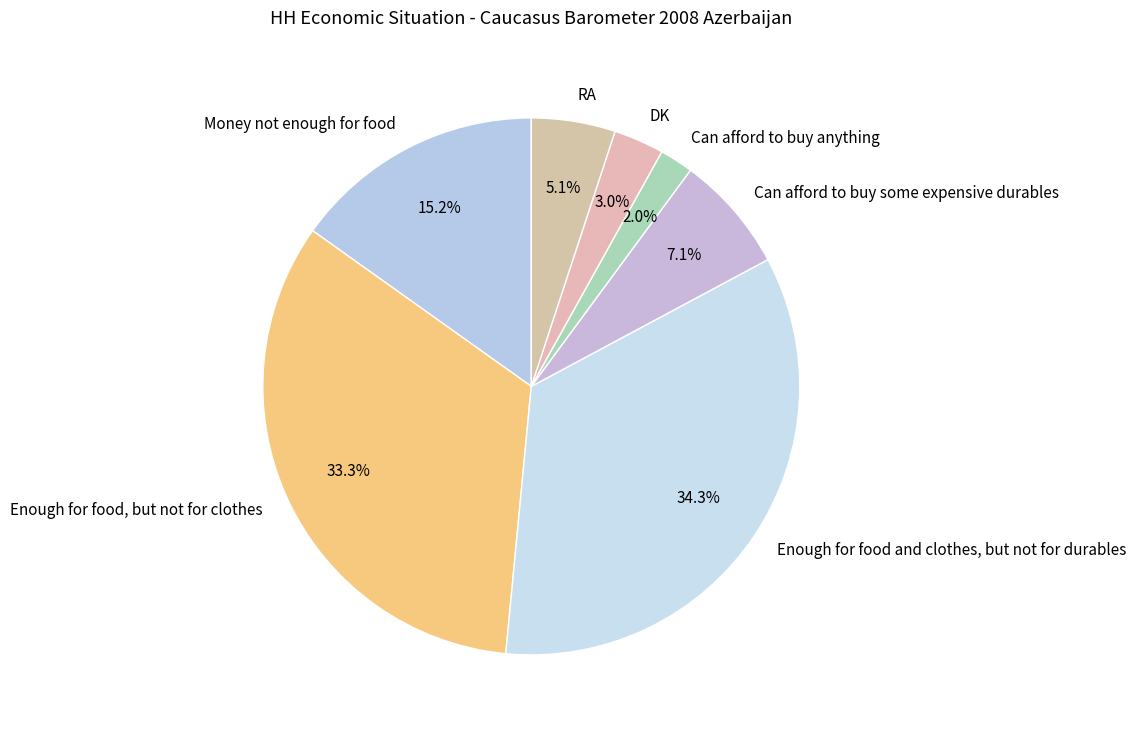

To the nearest percent, what is the difference between the Money not enough for food and Enough for food, but not for clothes slice percentages?

18%